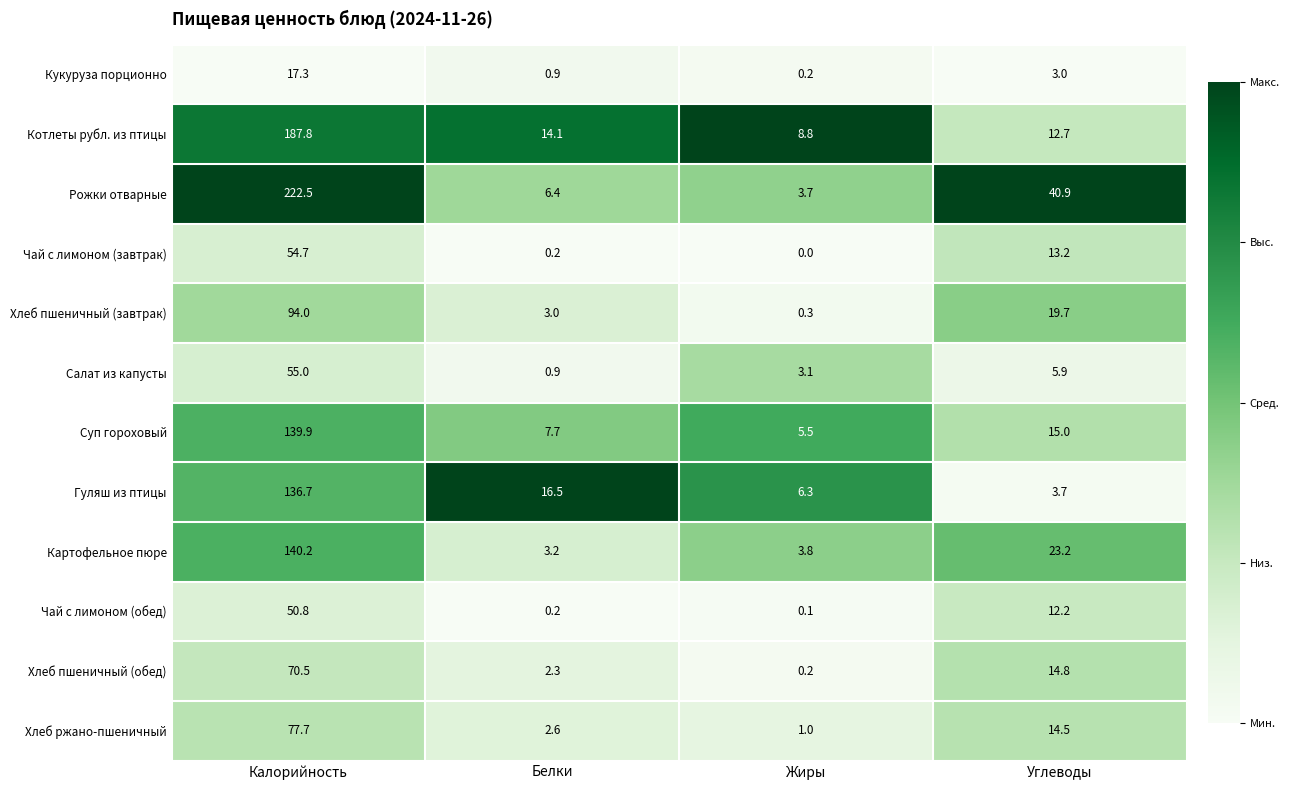

Where does the Гуляш из птицы series first go above 16?

Калорийность